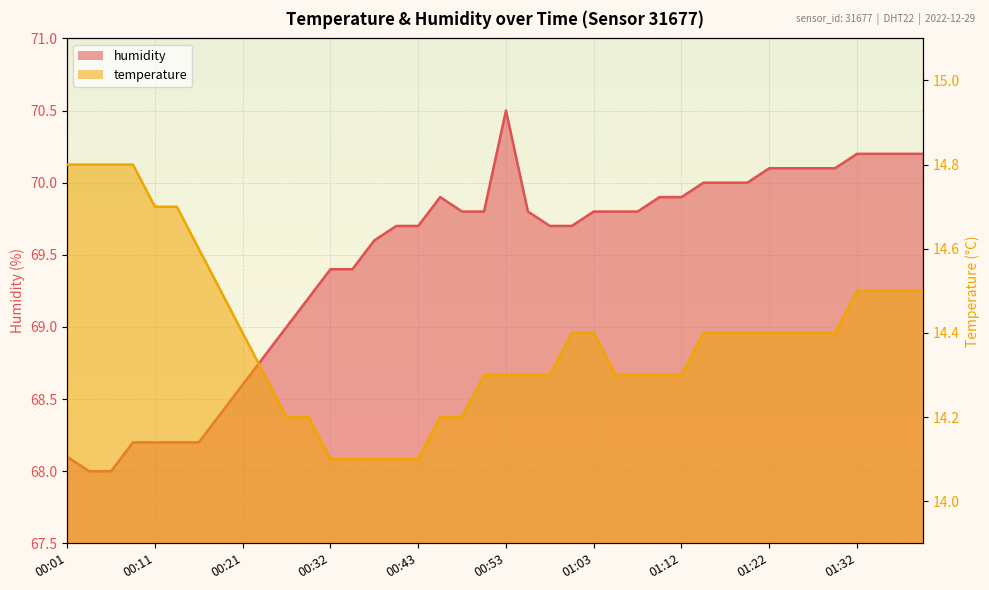

What are all the series names shown in the legend?

temperature, humidity